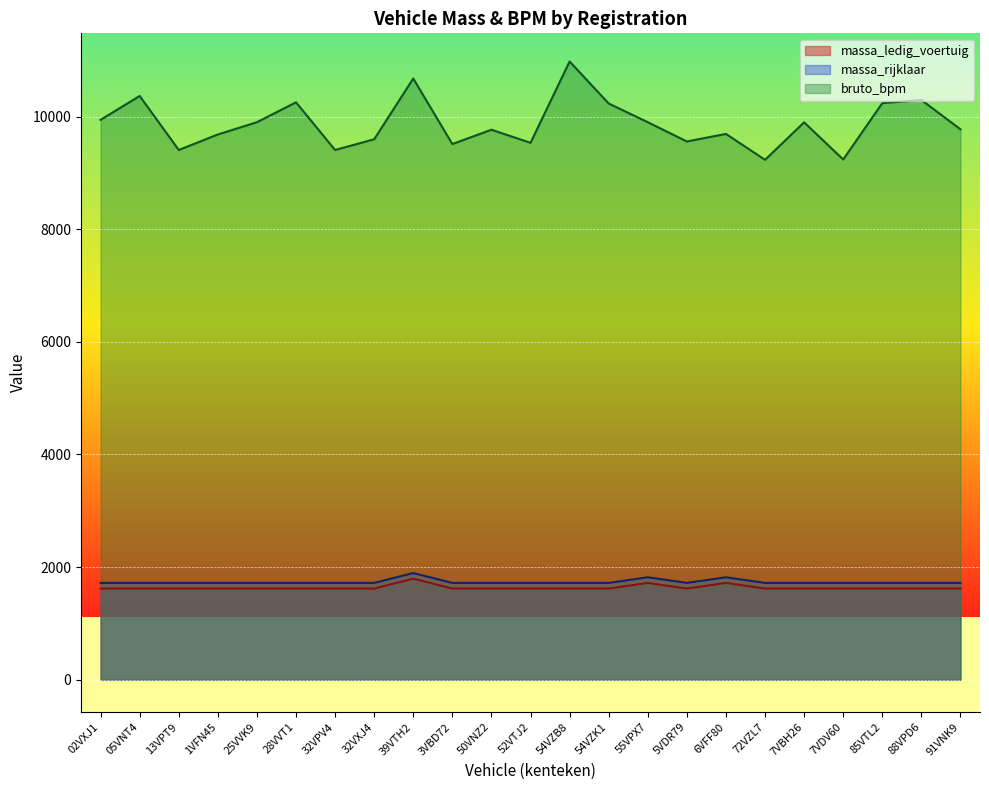

The bruto_bpm series shows 17160 at 54VZK1. True or false?

False